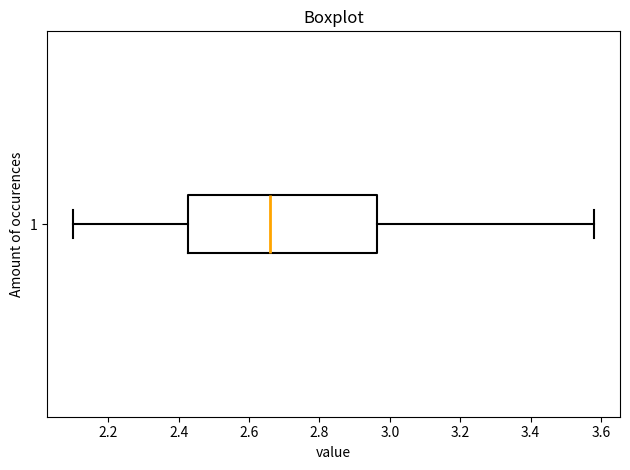

Transcribe this box plot: give where the median line is, the range the box spans, and where the two whiskers end, as read against the x-axis. The values are not printed on the chart, so give them approximately, as read against the axis.

median 2.66, box 2.42 to 2.96, whiskers 2.10 to 3.58